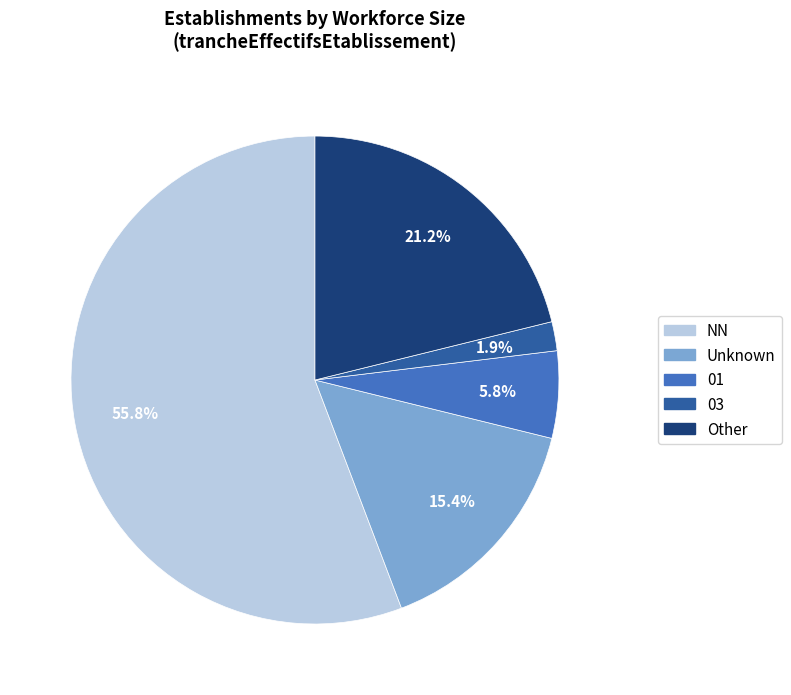

Is NN the majority of the pie?

Yes